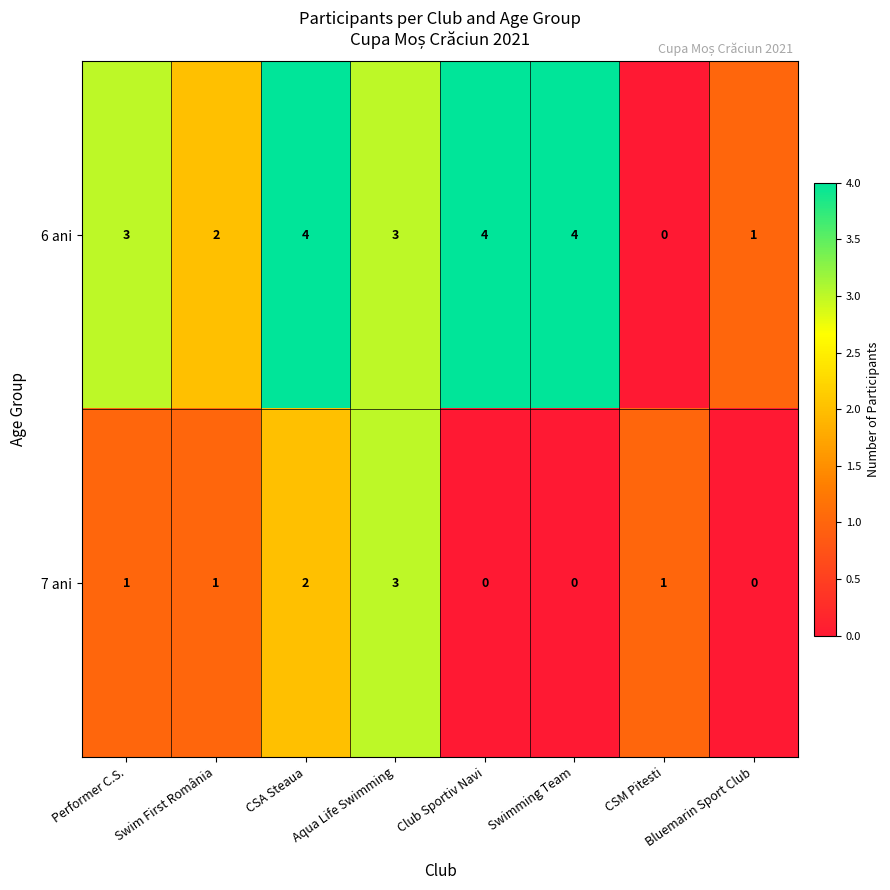

What is the total value across all series at Aqua Life Swimming?

6